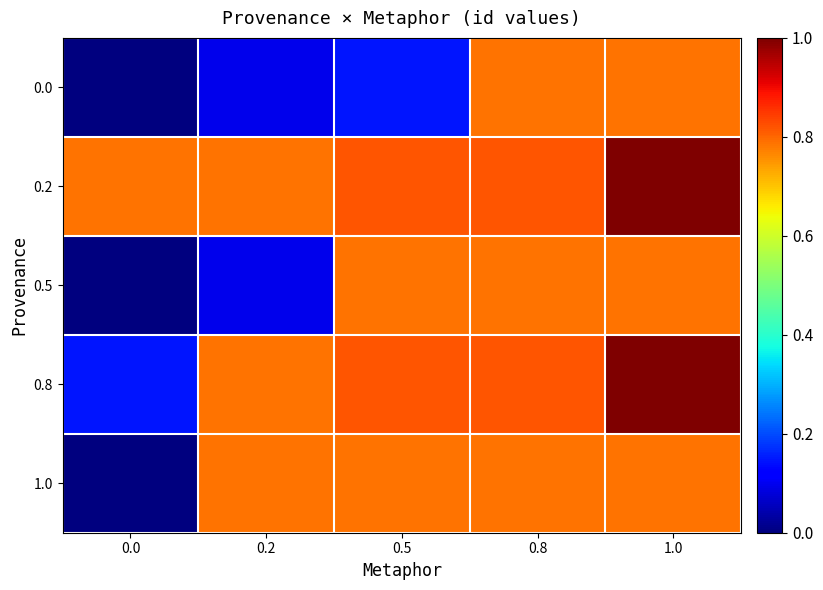

Reading left to right, what are all the values shown in this chart?

0.0: 0.0=0.0	0.2=0.1	0.5=0.1	0.8=0.8	1.0=0.8
0.2: 0.0=0.8	0.2=0.8	0.5=0.8	0.8=0.8	1.0=1.0
0.5: 0.0=0.0	0.2=0.1	0.5=0.8	0.8=0.8	1.0=0.8
0.8: 0.0=0.1	0.2=0.8	0.5=0.8	0.8=0.8	1.0=1.0
1.0: 0.0=0.0	0.2=0.8	0.5=0.8	0.8=0.8	1.0=0.8